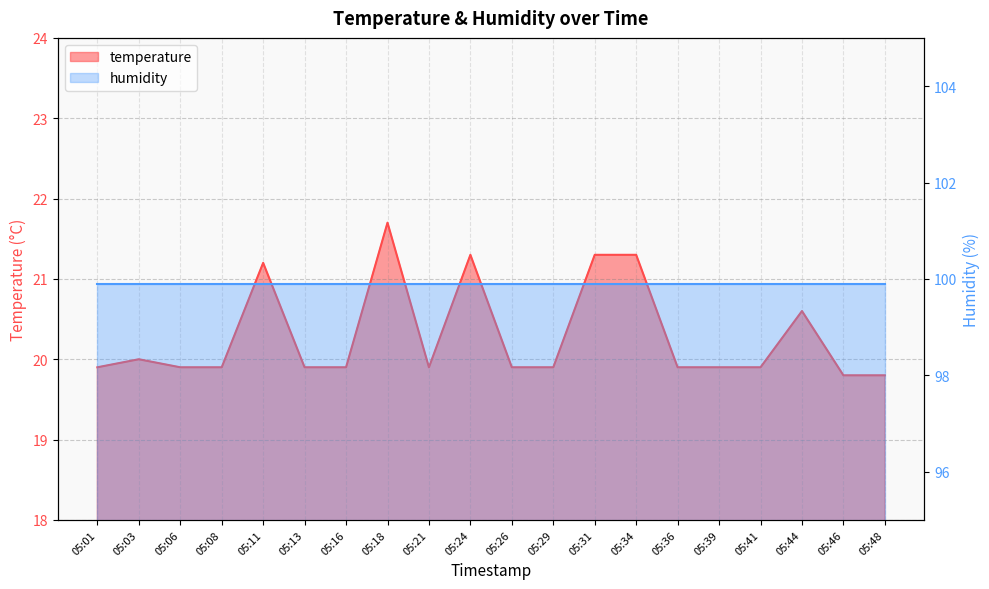

Which has a higher value, 05:41 or 05:08?

05:41